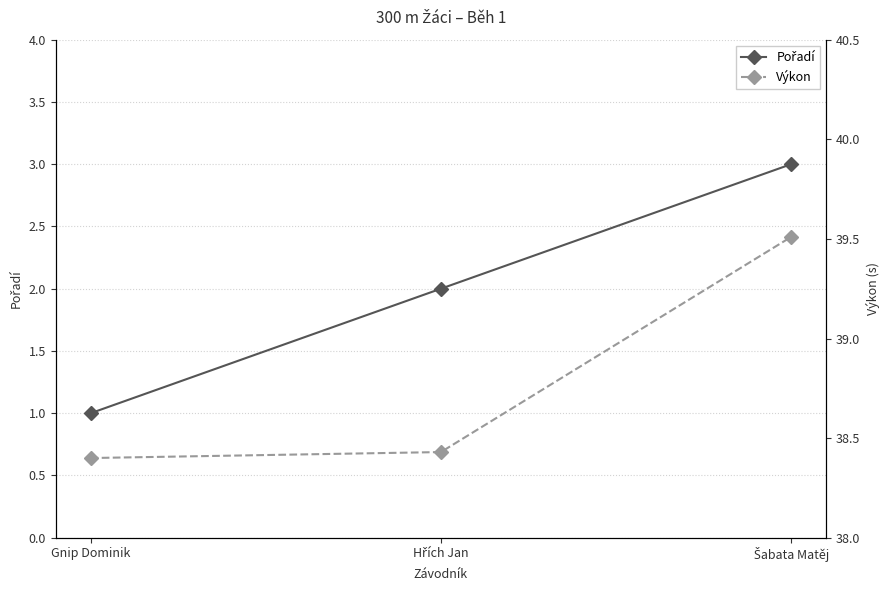

What is the greatest value displayed?

39.5